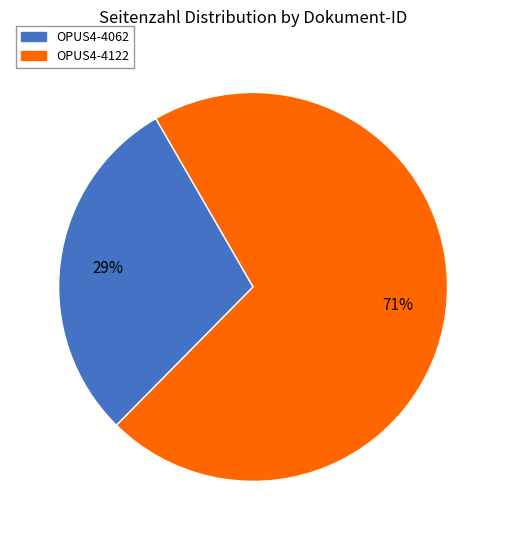

How many slices are in this pie chart?

2